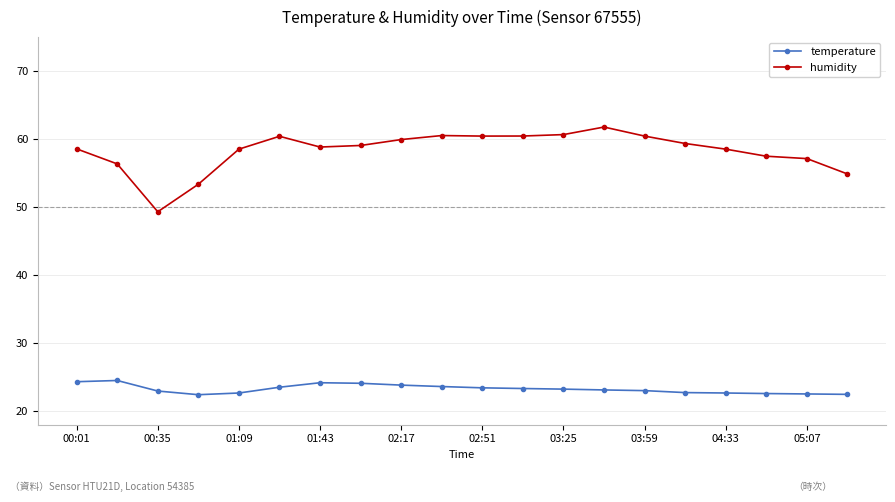

True or false: humidity and temperature intersect in this chart.

False